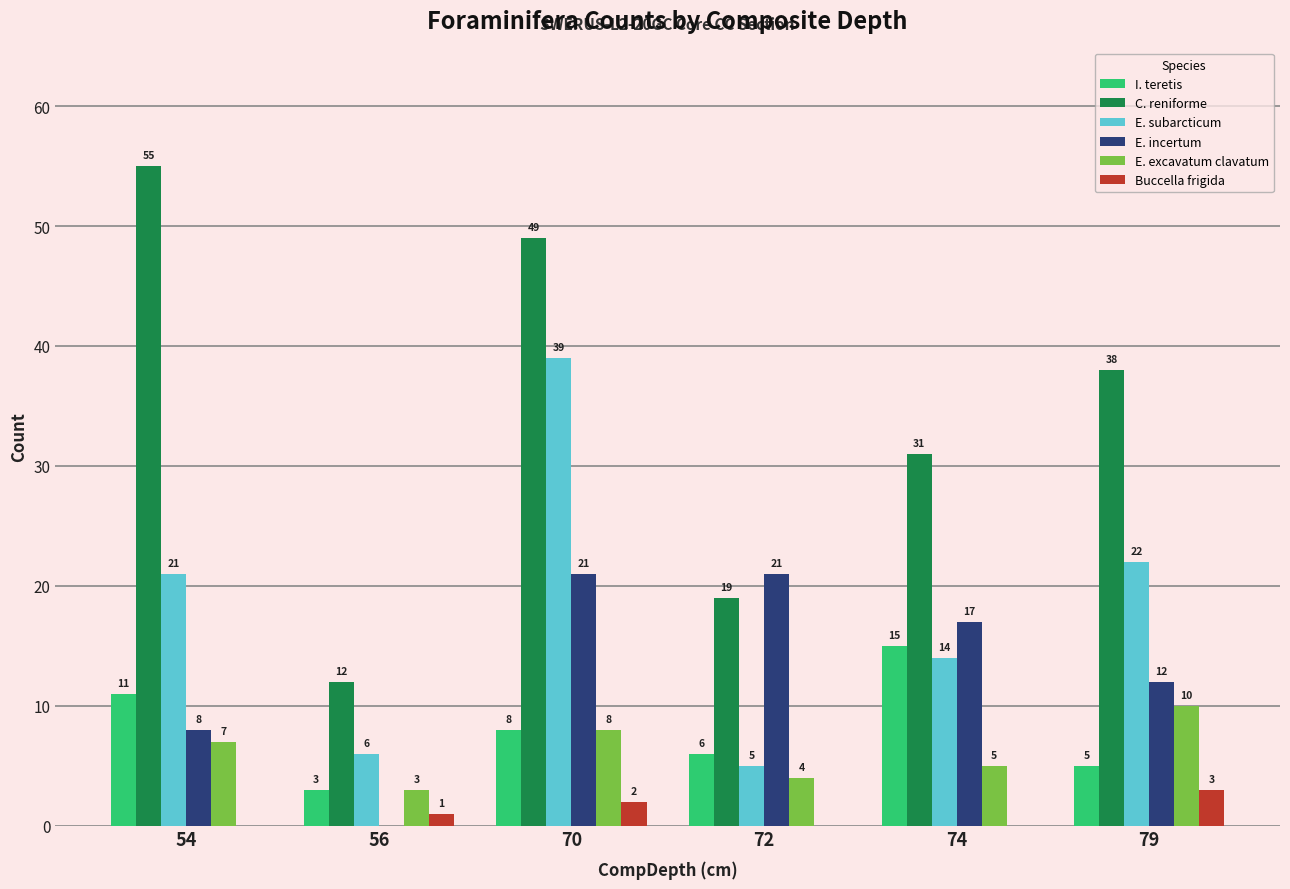

At which label does I. teretis first exceed 8?

54